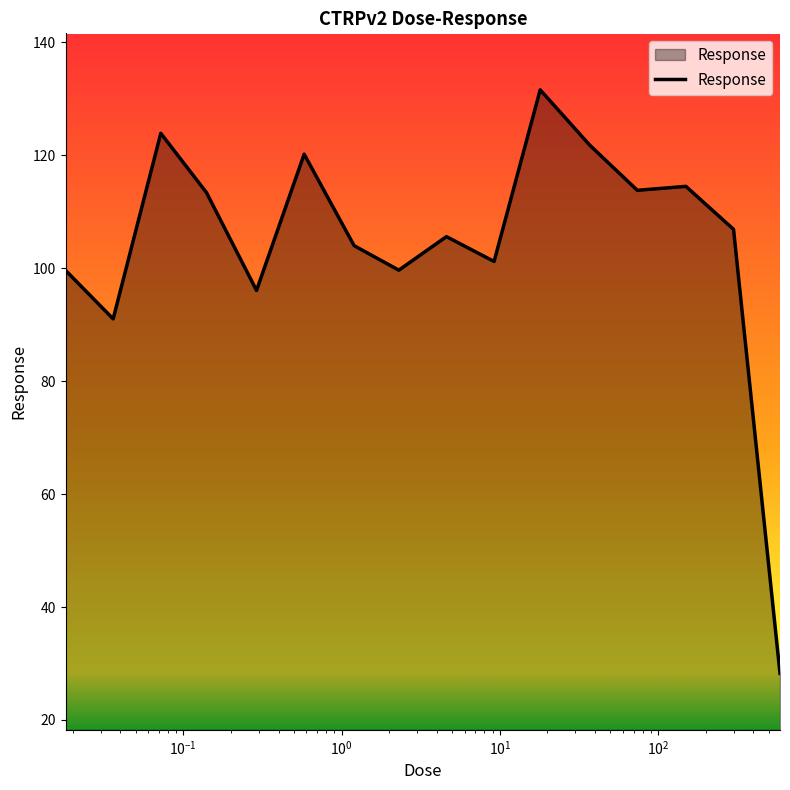

What is the maximum value shown in the chart?

131.6